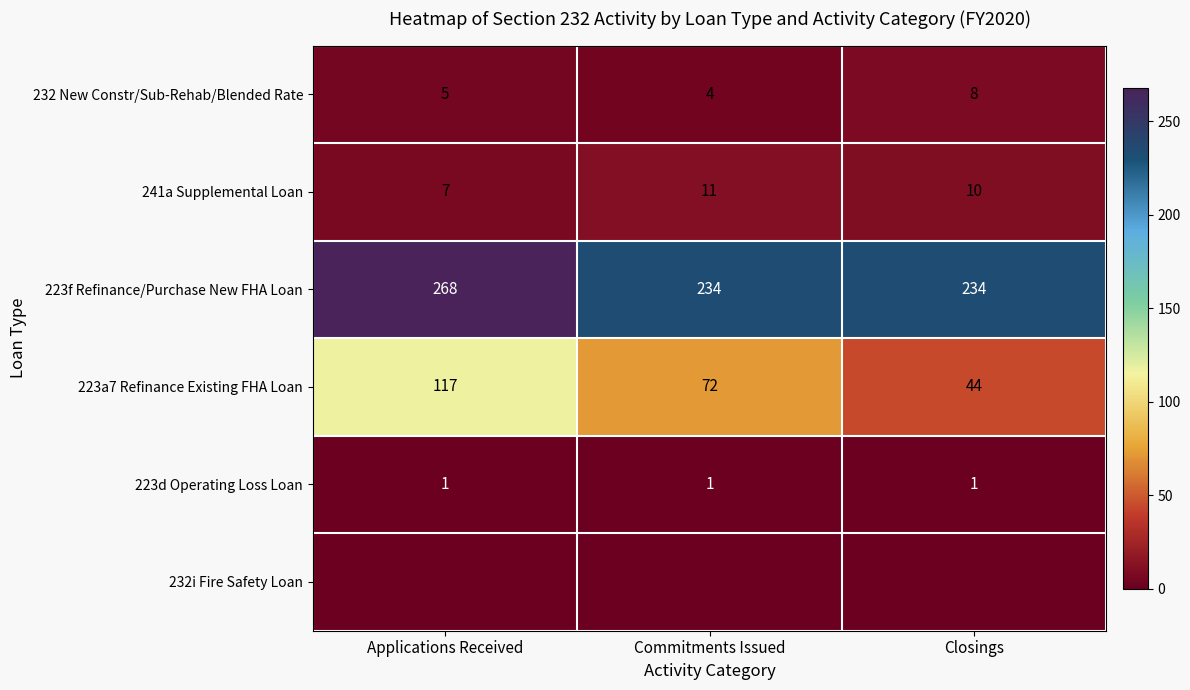

What is the approximate value of 223f Refinance/Purchase New FHA Loan at Commitments Issued, to the nearest 10?

230